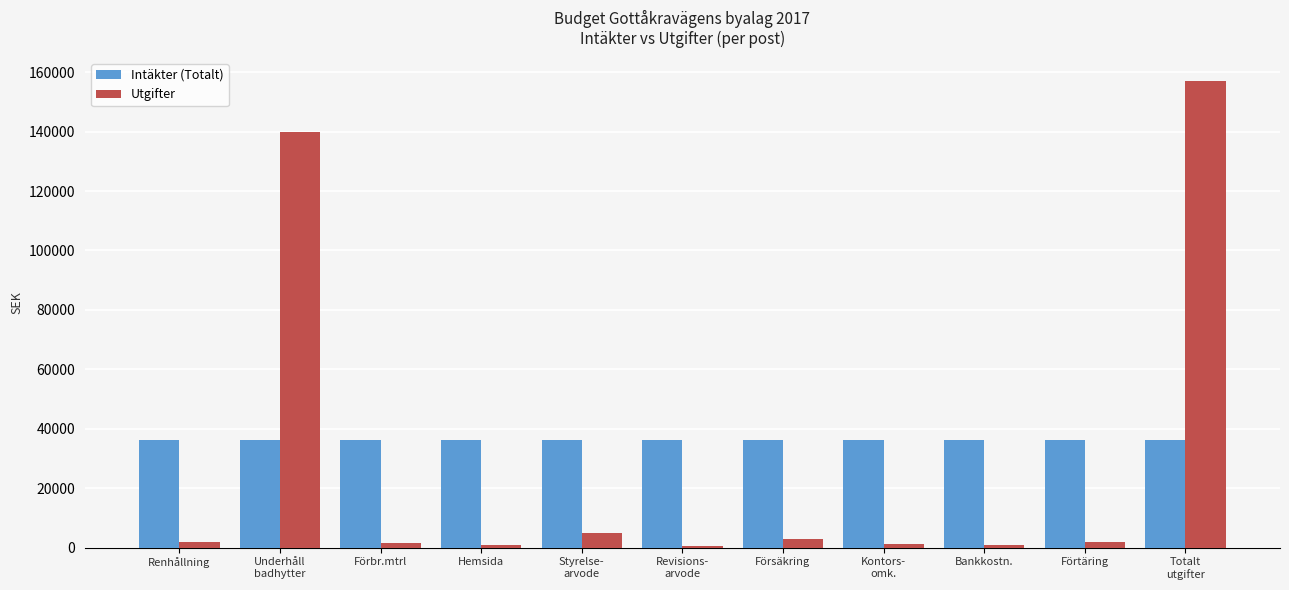

Which category has the highest value across all series?

Totalt
utgifter